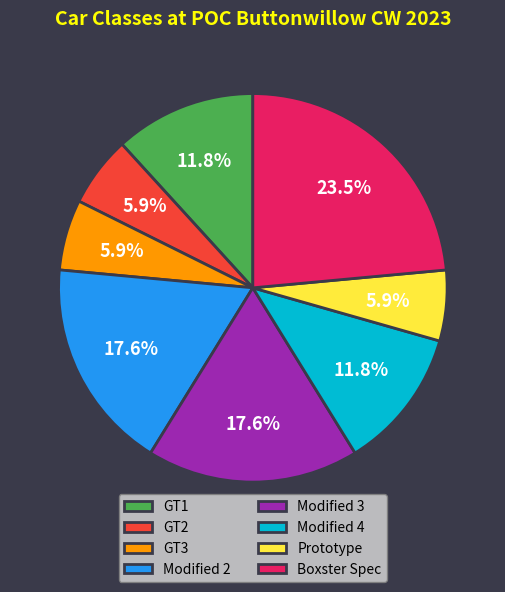

To the nearest percent, what percentage of the pie is Prototype?

6%